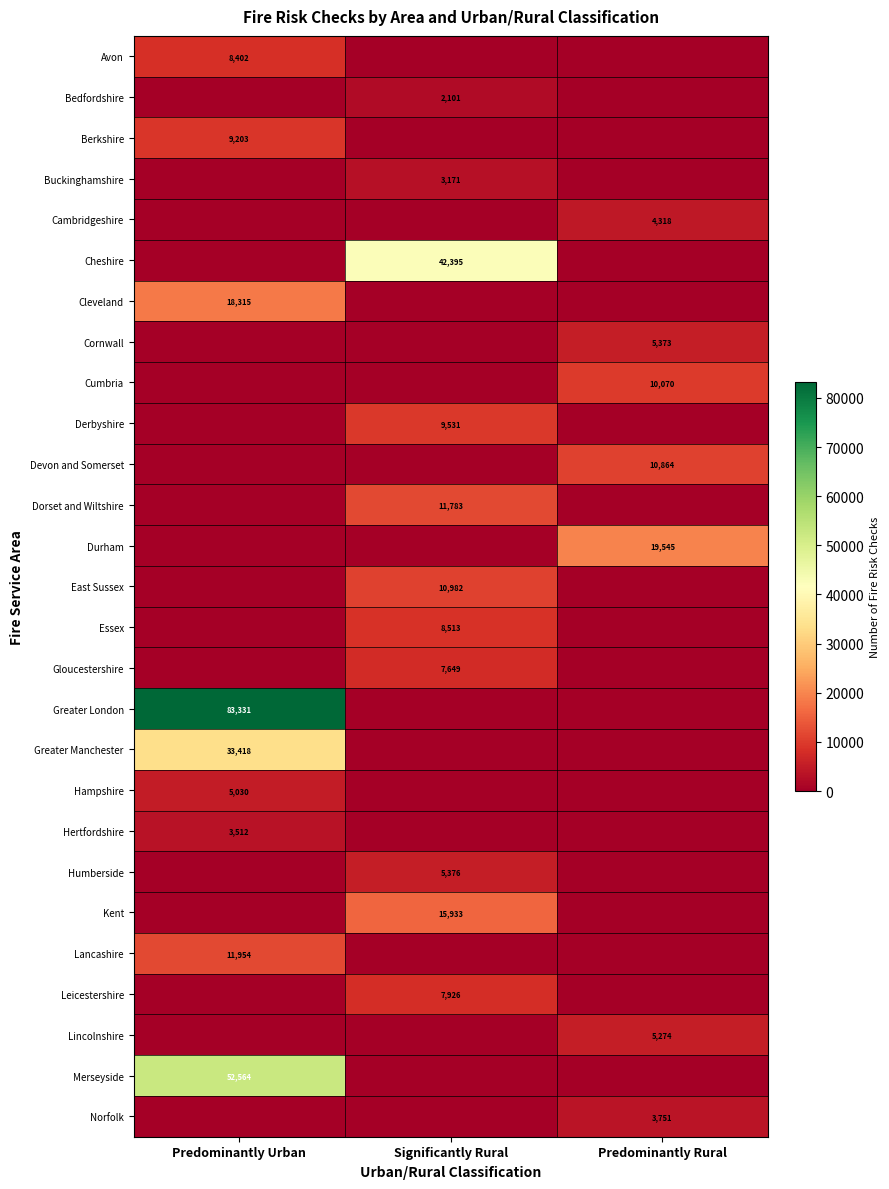

True or false: East Sussex has a value of 10982 at Significantly Rural.

True